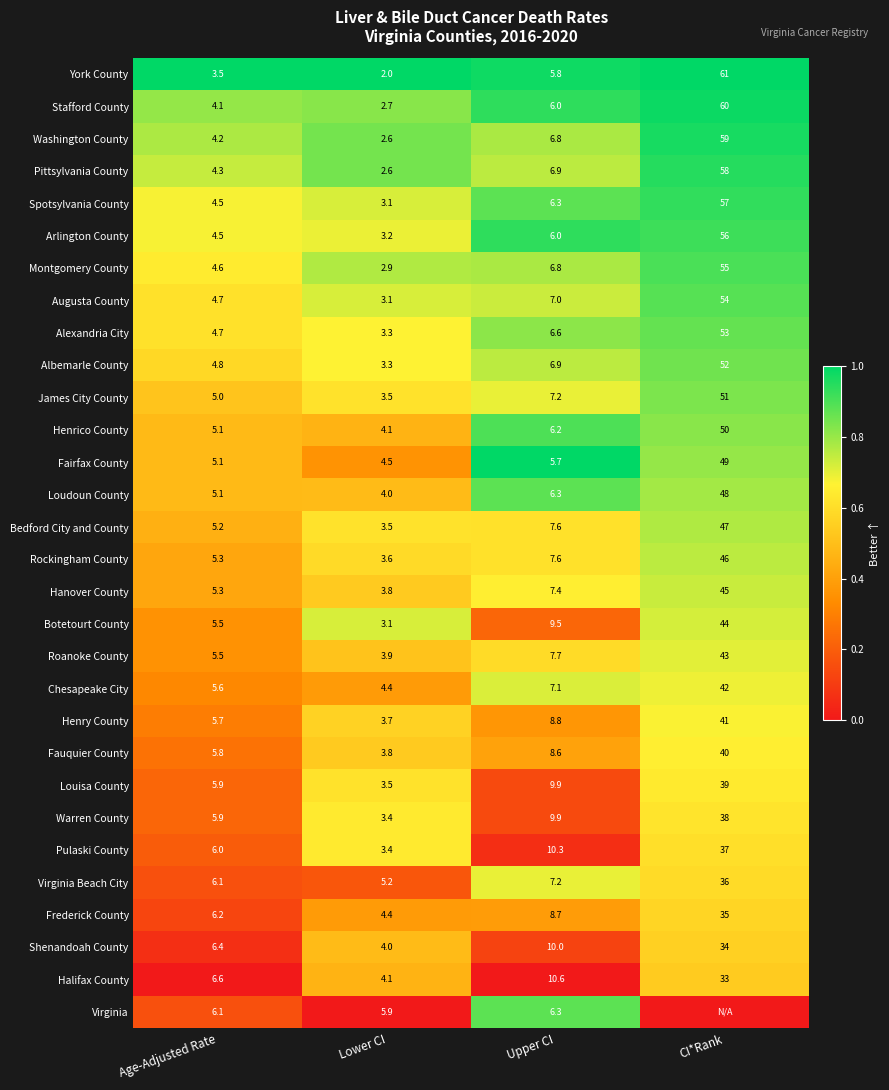

List the labels in order of Spotsylvania County value, largest first.

CI*Rank, Upper CI, Age-Adjusted Rate, Lower CI